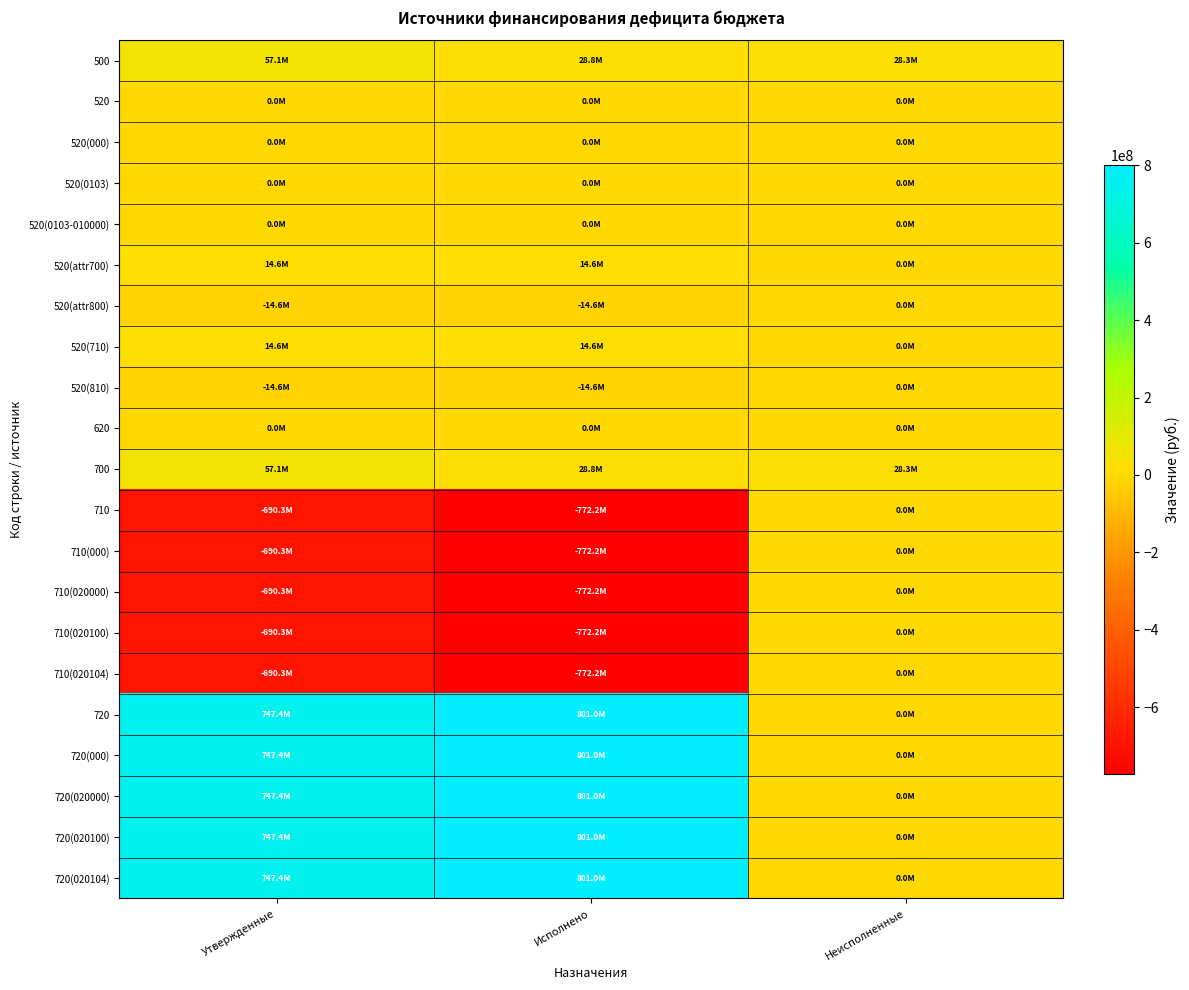

What is the spread (max minus min) of values at Утвержденные?

1437722825.1